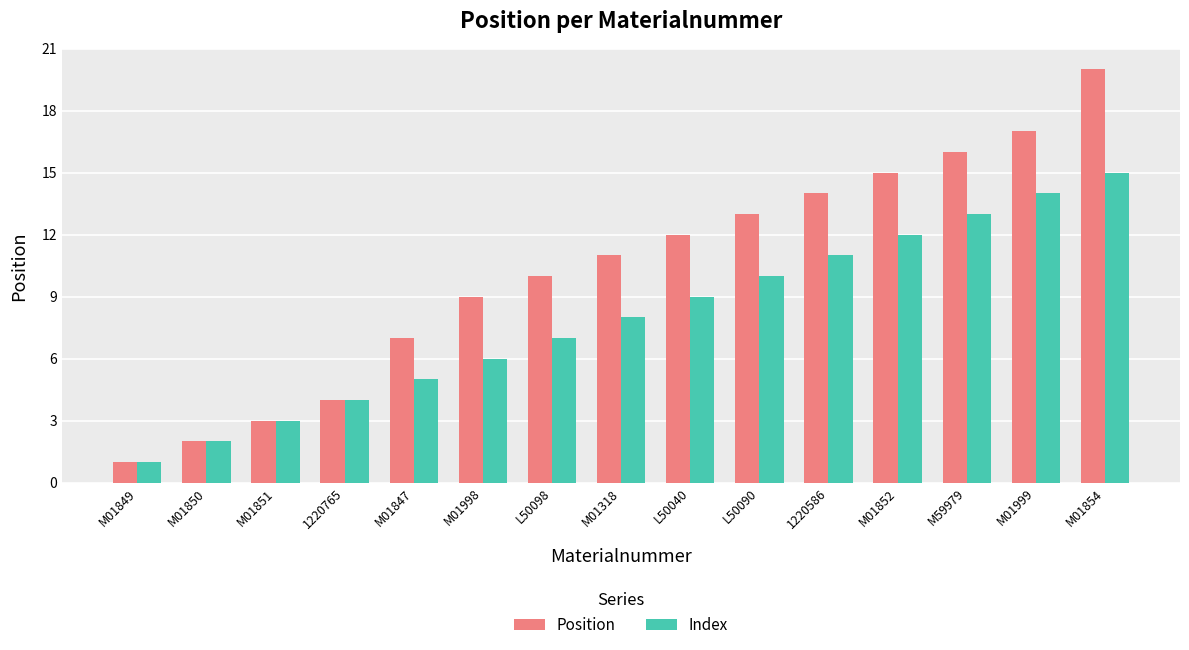

What is the label of the 4th bar from the right?

M01852